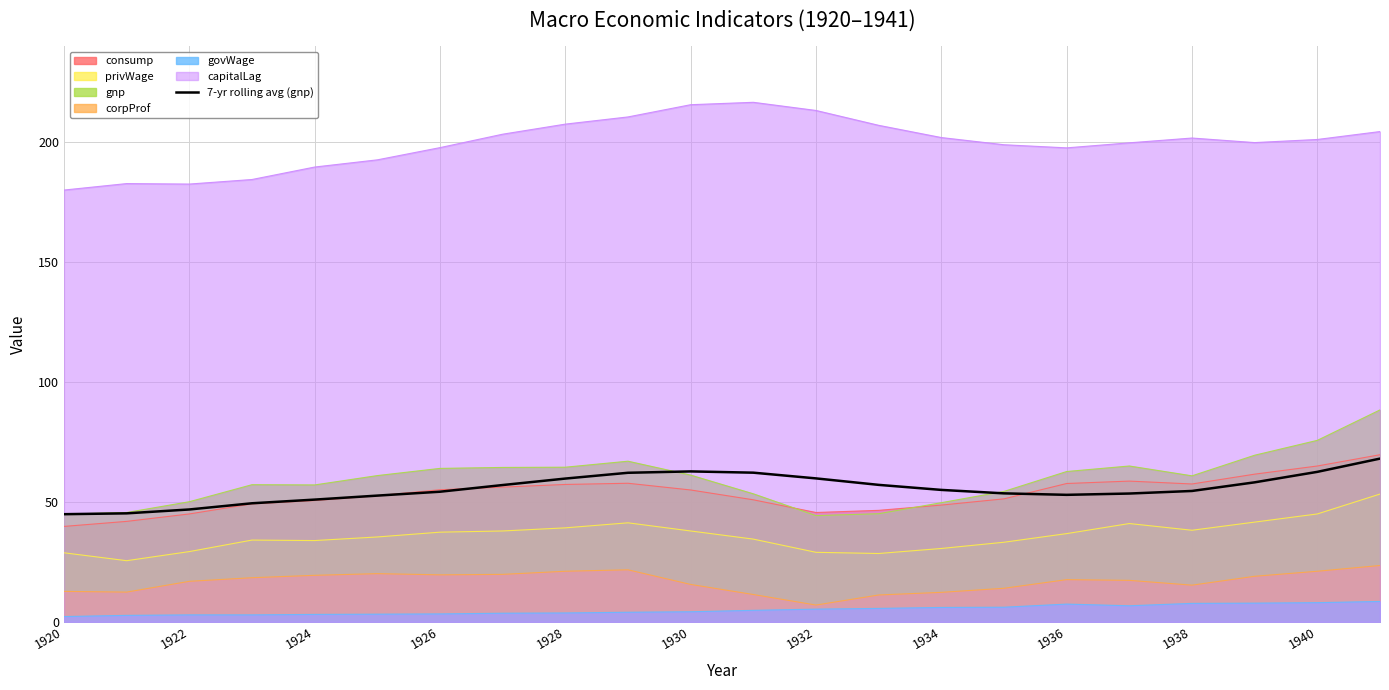

What is the minimum value shown in the chart?

2.2